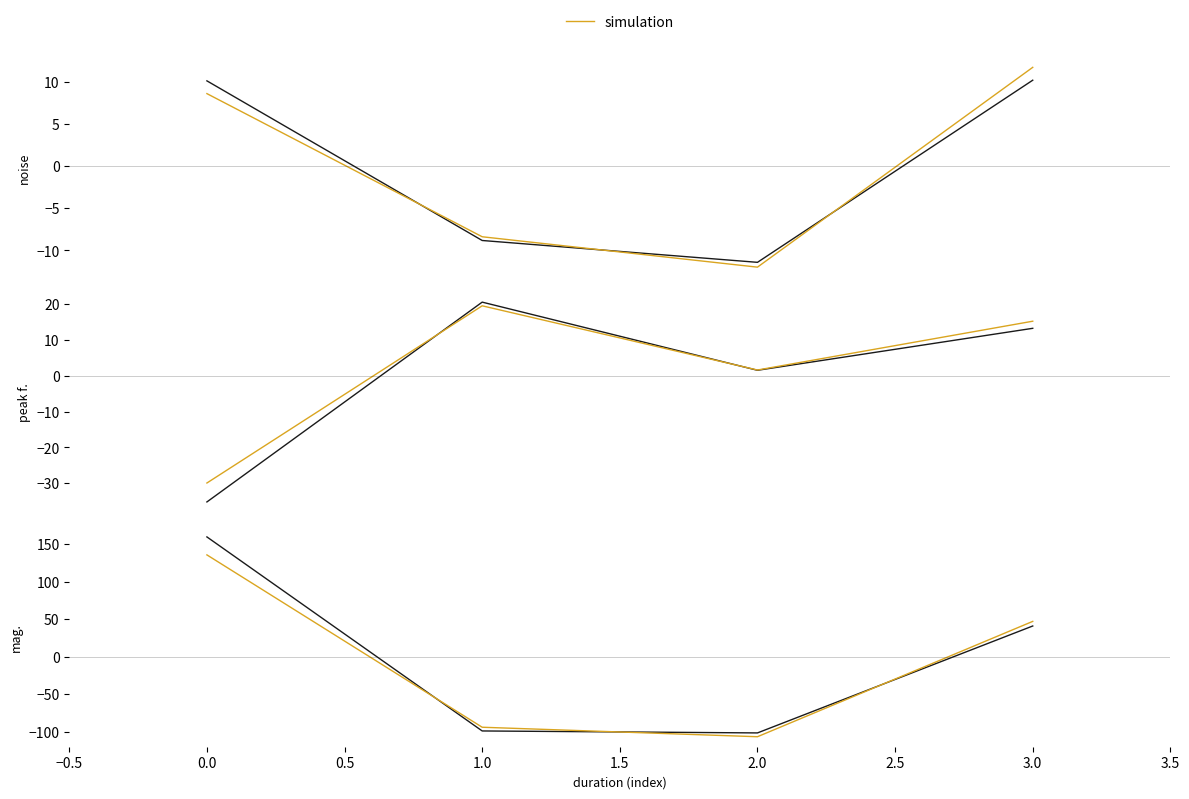

How many interior local valleys does the mag. series have?

1